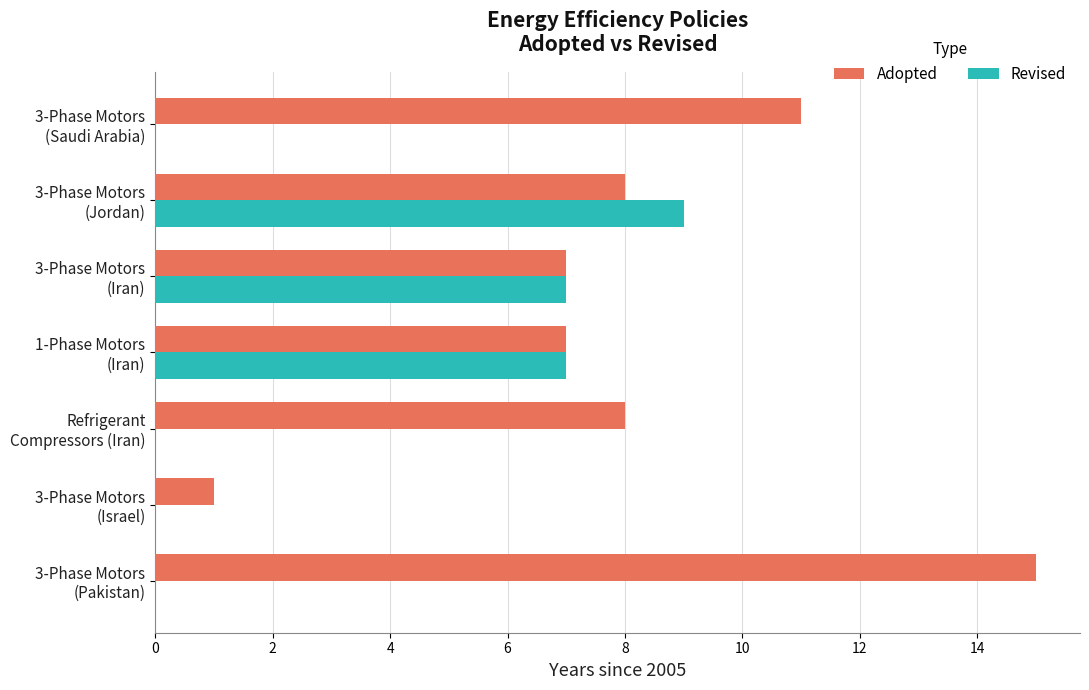

How many Revised values are between 0 and 7?

6